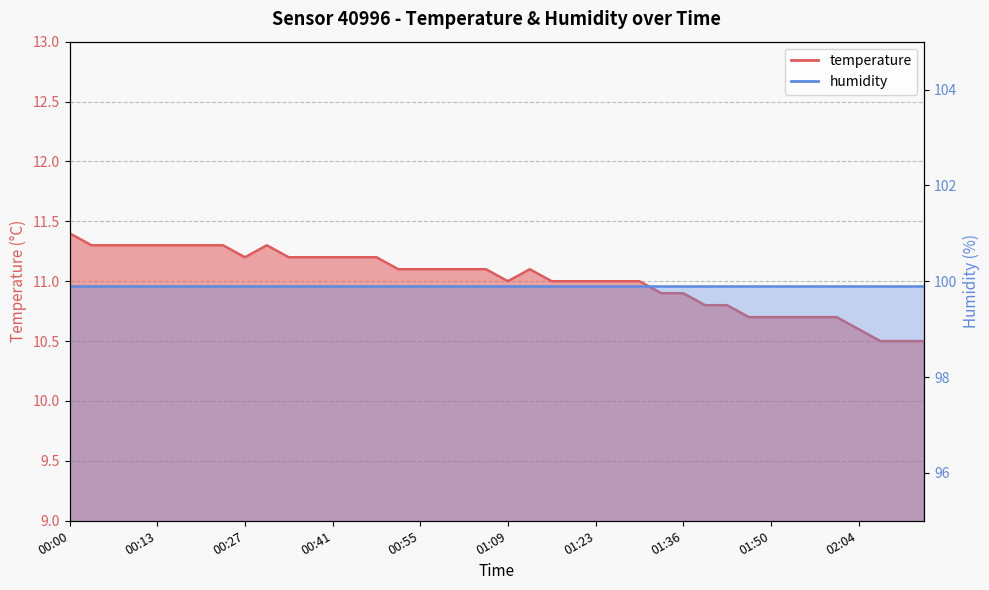

How many data points are less than 11?

13